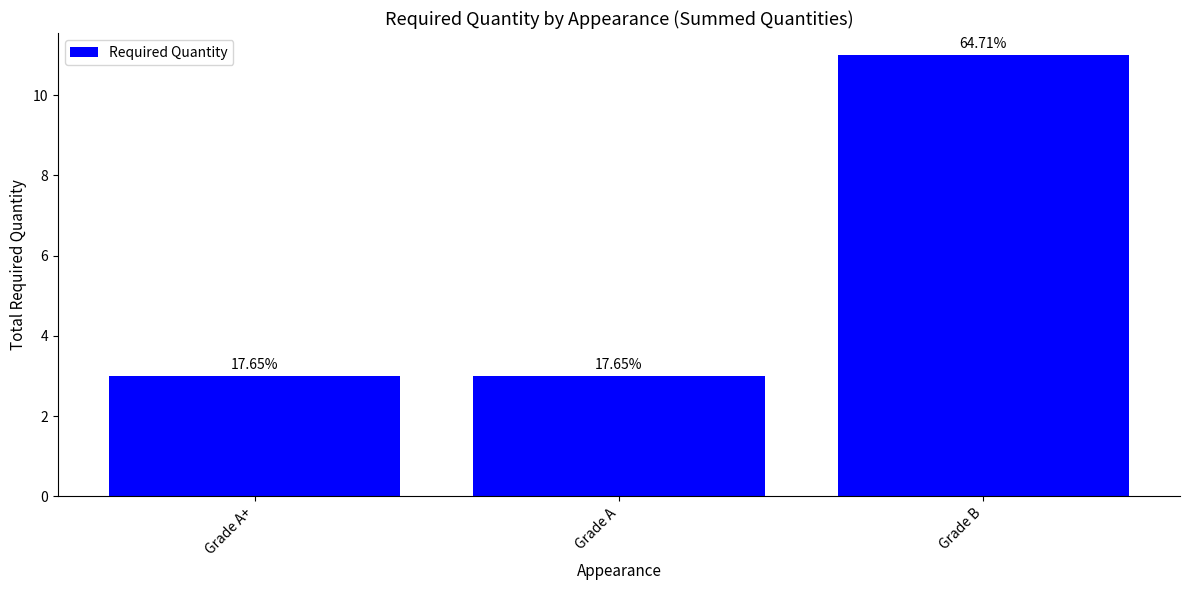

Are the bars horizontal?

No